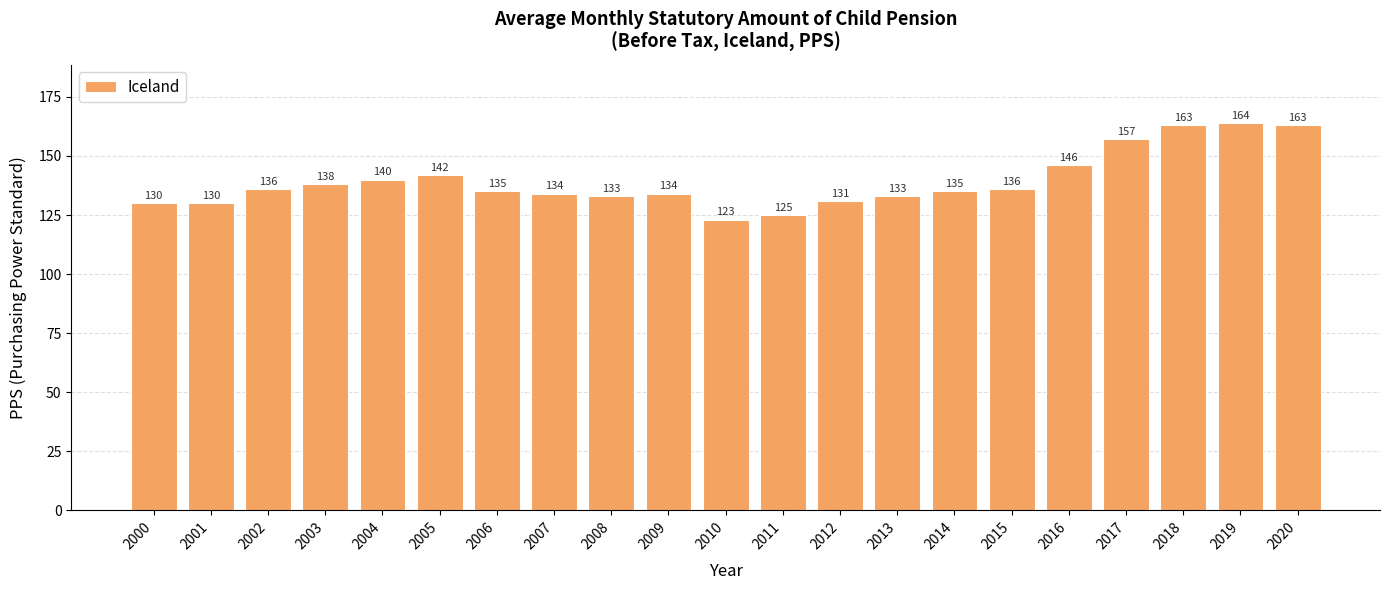

The chart shows a value of 133 at 2013. True or false?

True